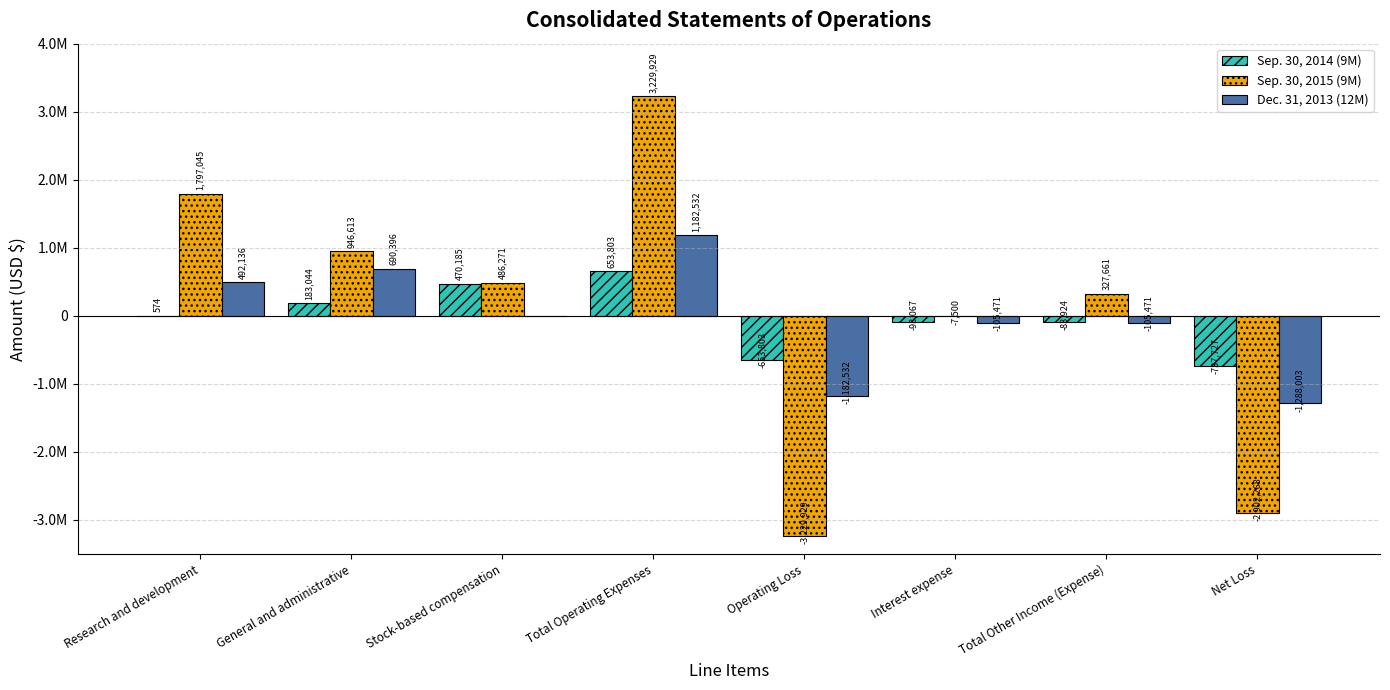

What is the label of the 7th bar from the left?

Total Other Income (Expense)